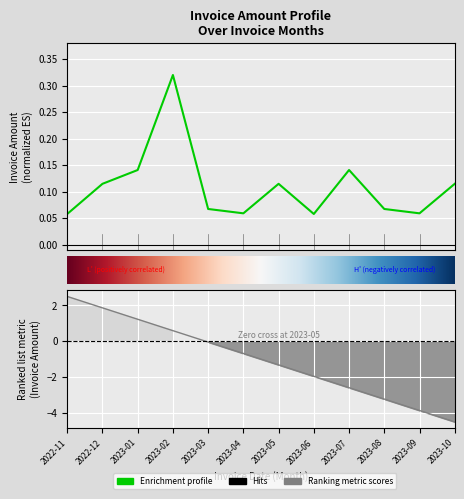

Where is the first local maximum?

2023-02